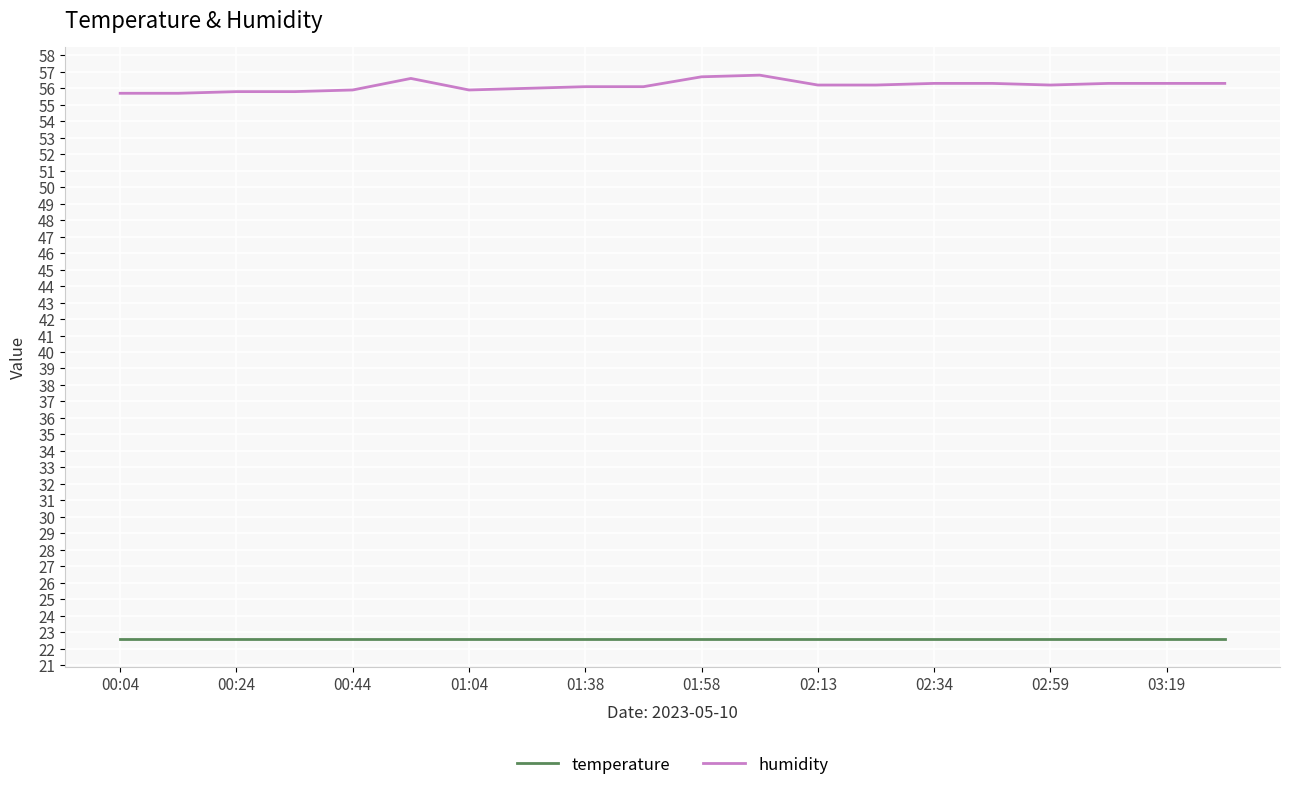

What is the smallest value displayed?

22.6